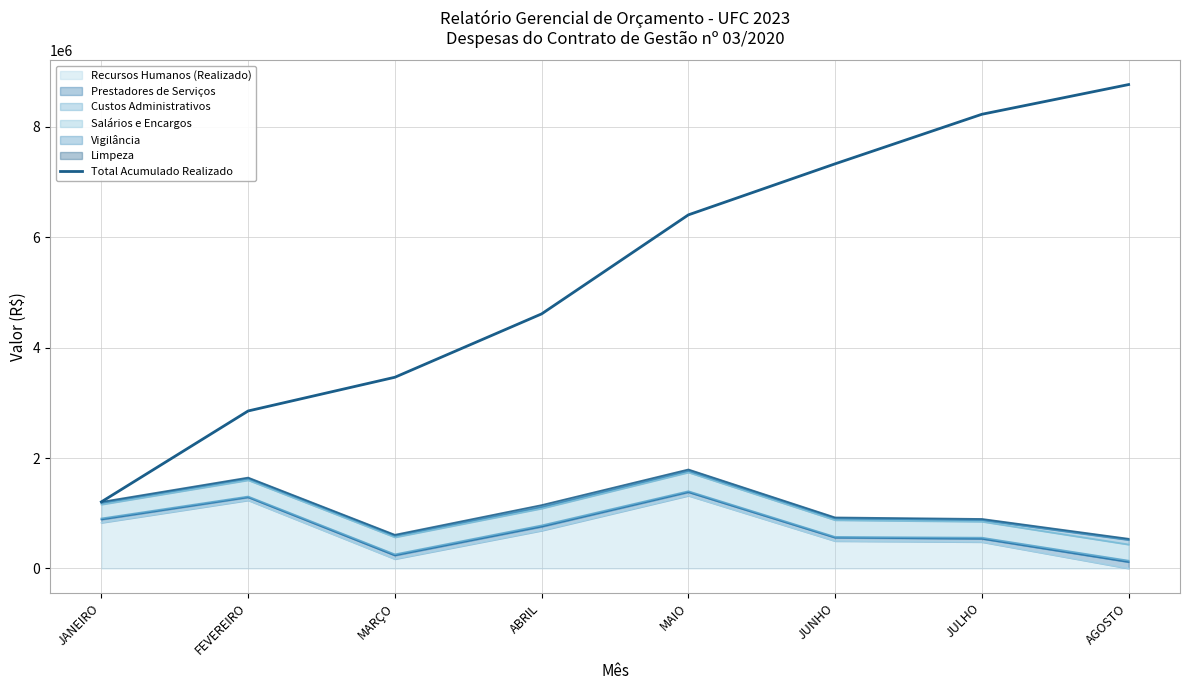

Reading right to left, transcribe all the data shown in this chart.

AGOSTO=8761884.8	JULHO=8223887.8	JUNHO=7326703.6	MAIO=6402515.3	ABRIL=4609618.7	MARÇO=3462043.5	FEVEREIRO=2851771.7	JANEIRO=1205813.5